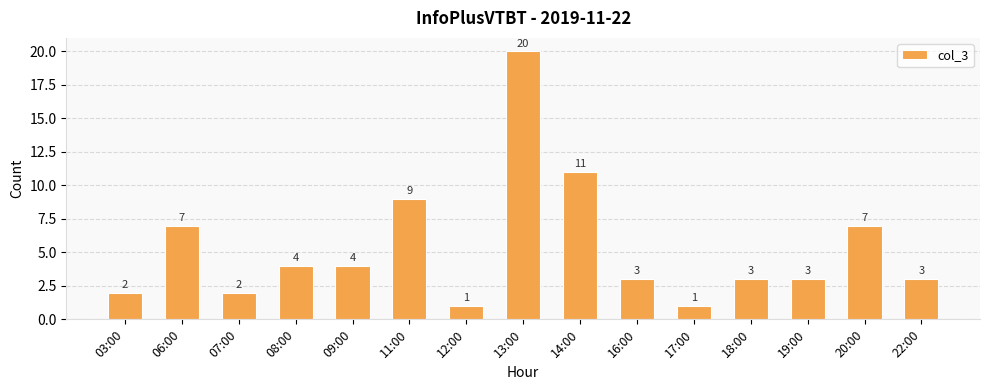

What is the greatest value displayed?

20